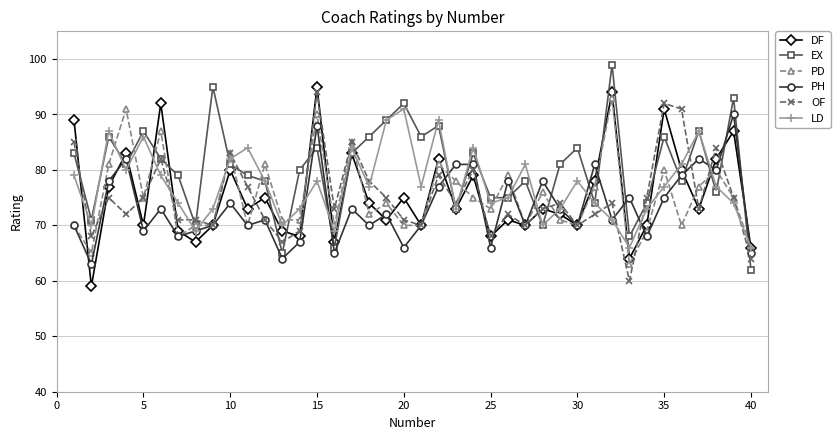

What is the value of the PH point at the 15th from the left?

88